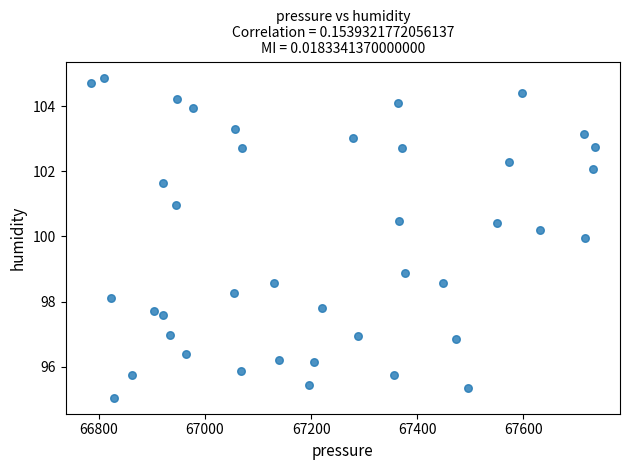

What is the range of X values (max minus min)?

949.3